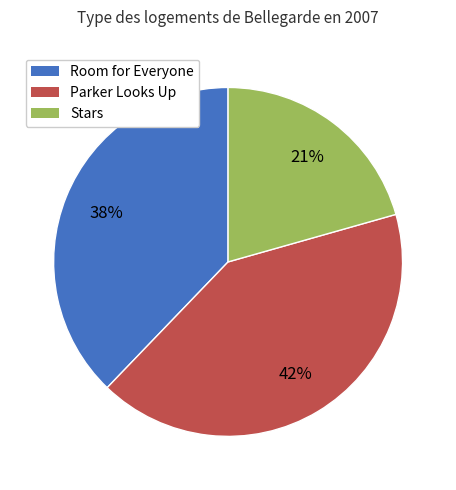

What is the smallest slice in the pie chart?

Stars